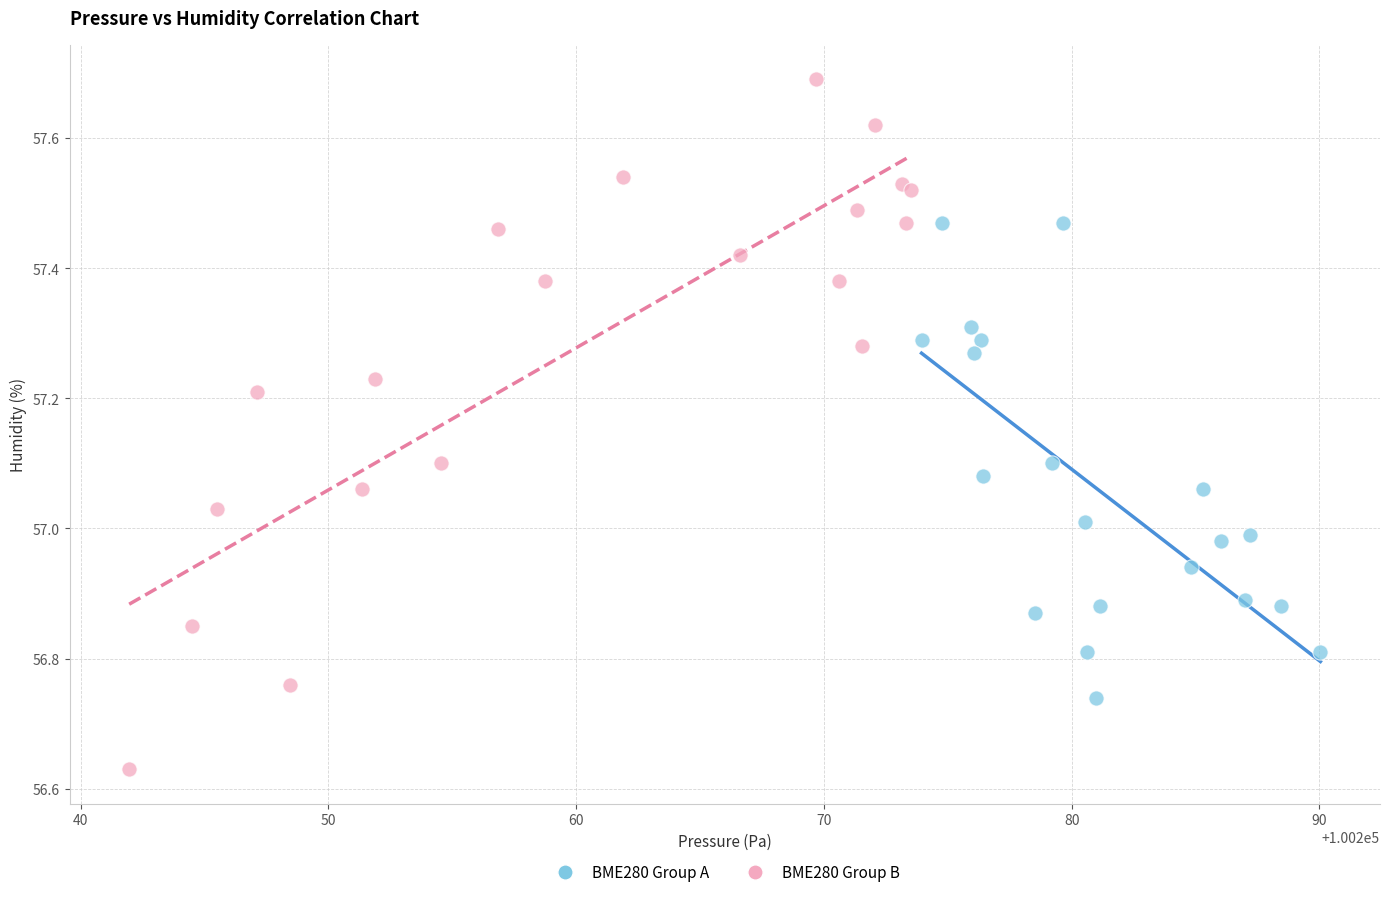

Which series contains the lowest Y value?

BME280 Group B